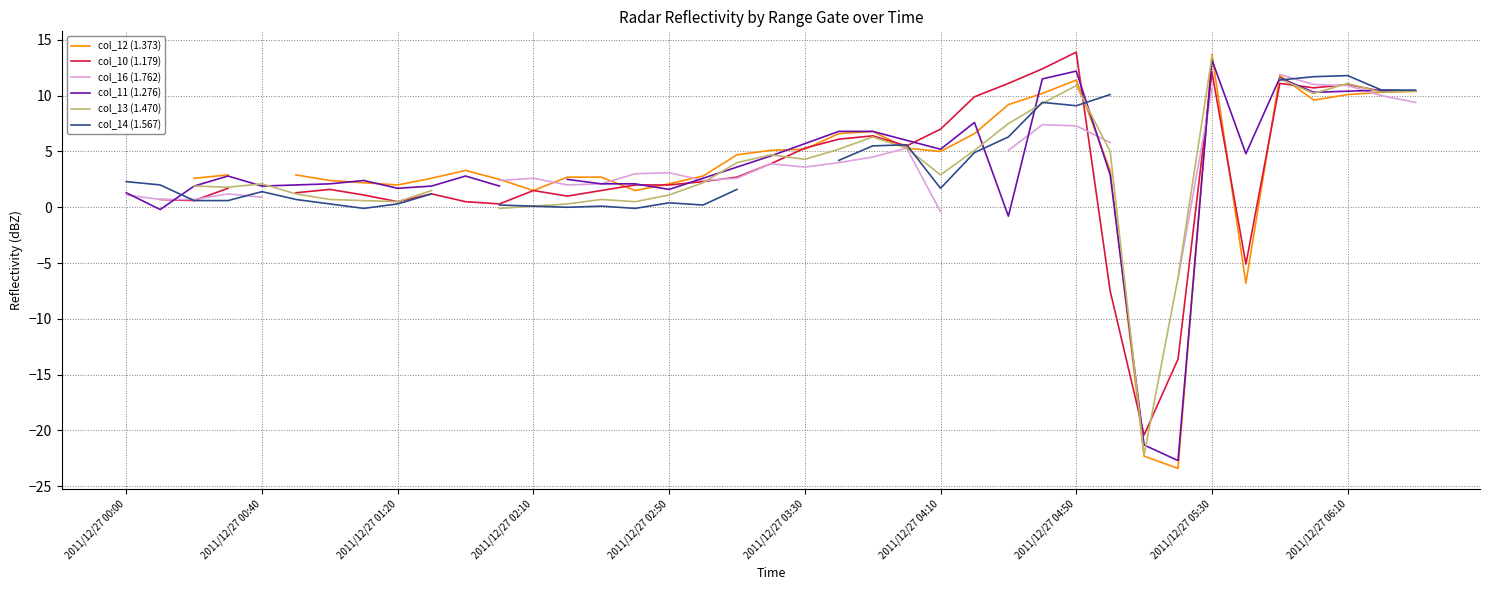

What is the minimum value shown in the chart?

-23.4